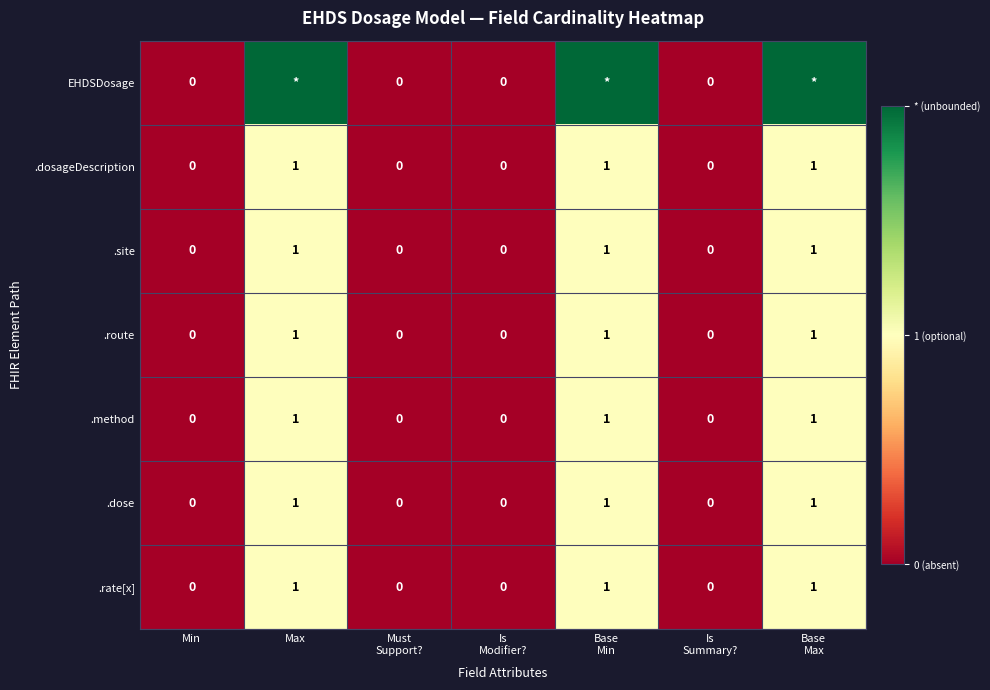

How many values in the .method series exceed 0?

3